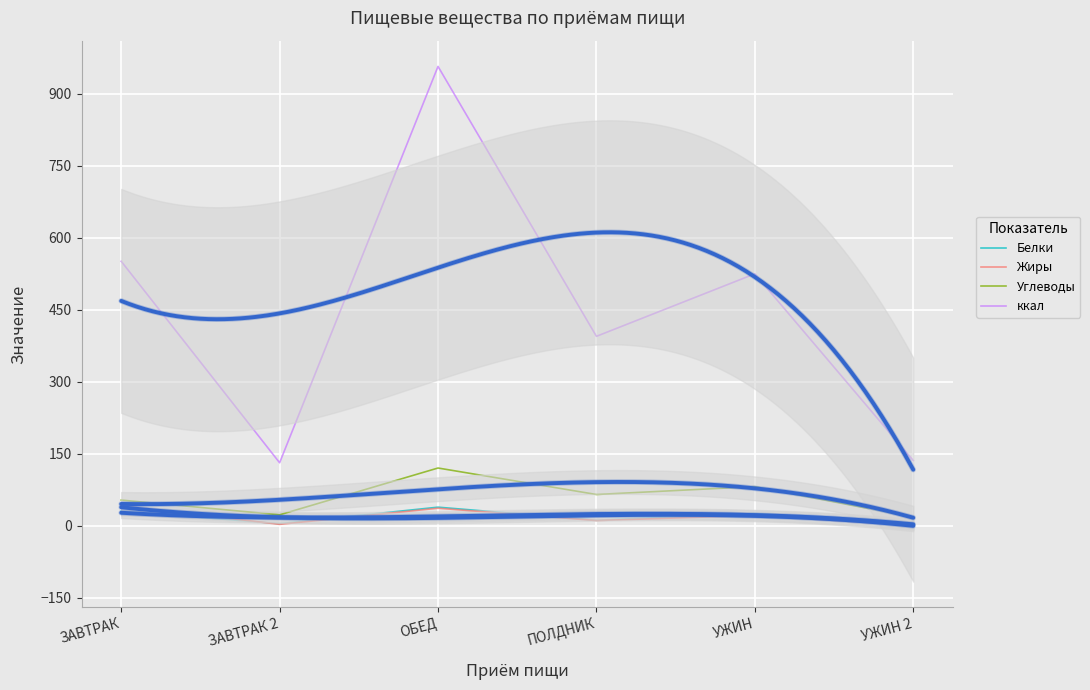

What is the label of the 6th point from the left?

УЖИН 2